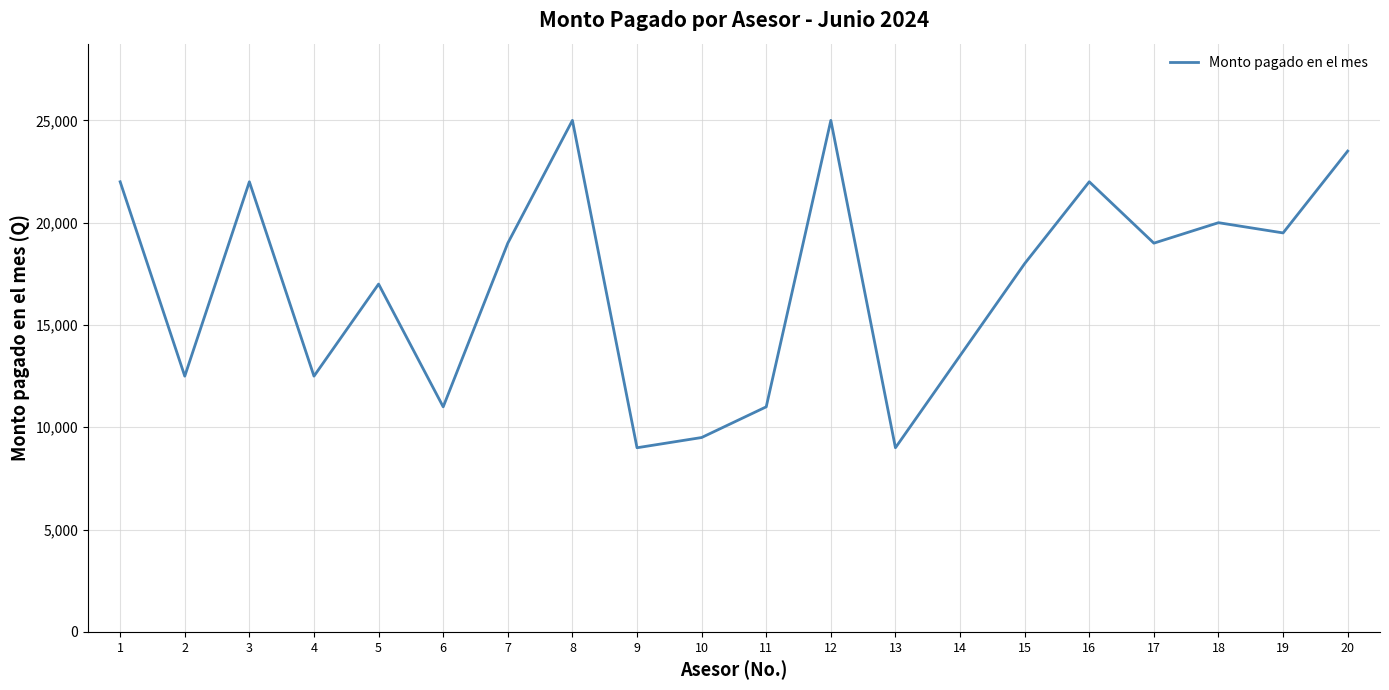

What is the difference between the maximum and second lowest values?

16000